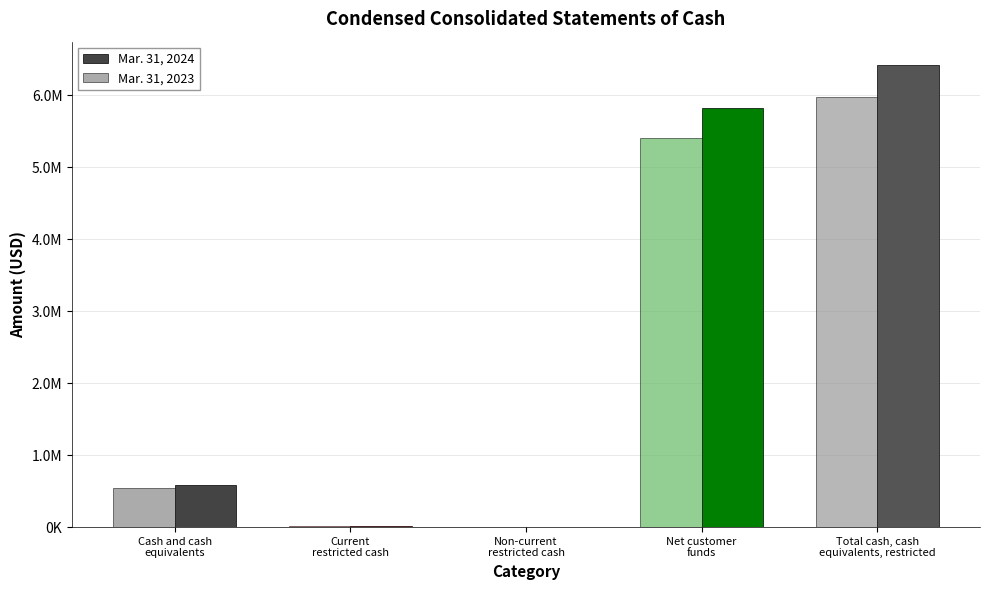

True or false: Mar. 31, 2023 has a value of 380085 at Cash and cash
equivalents.

False